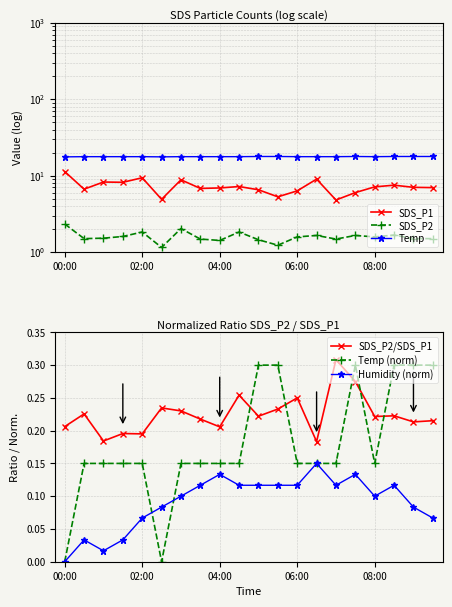

How many Temp (norm) values are between 0 and 1?

20